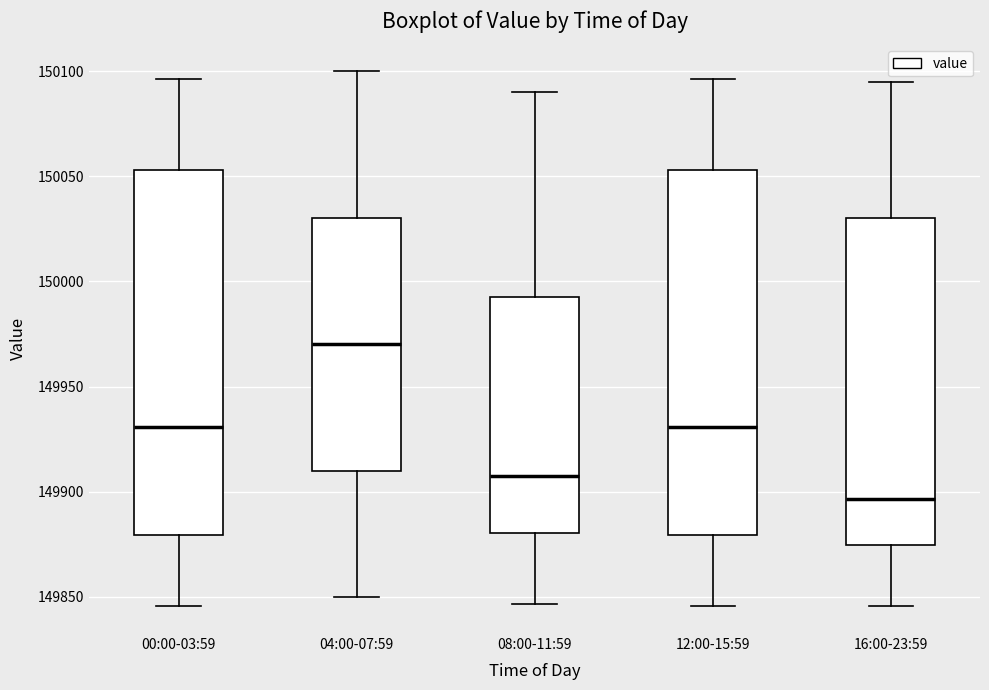

Which box has the lowest median line?

16:00-23:59